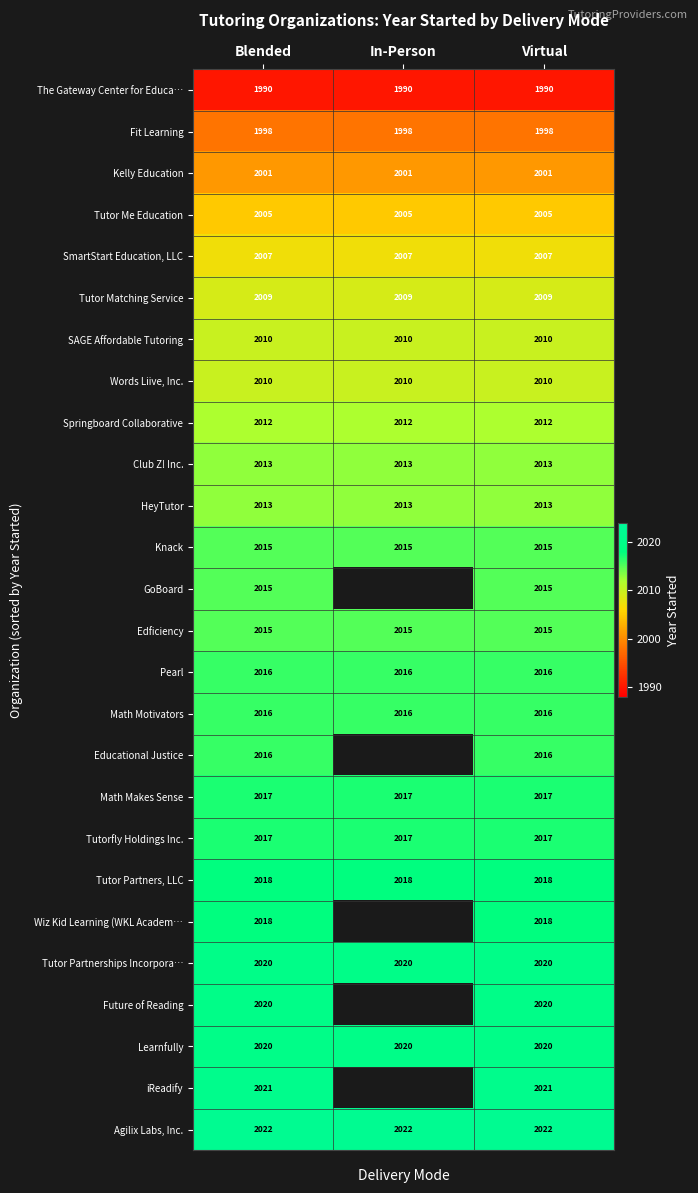

How many series are shown in this chart?

26